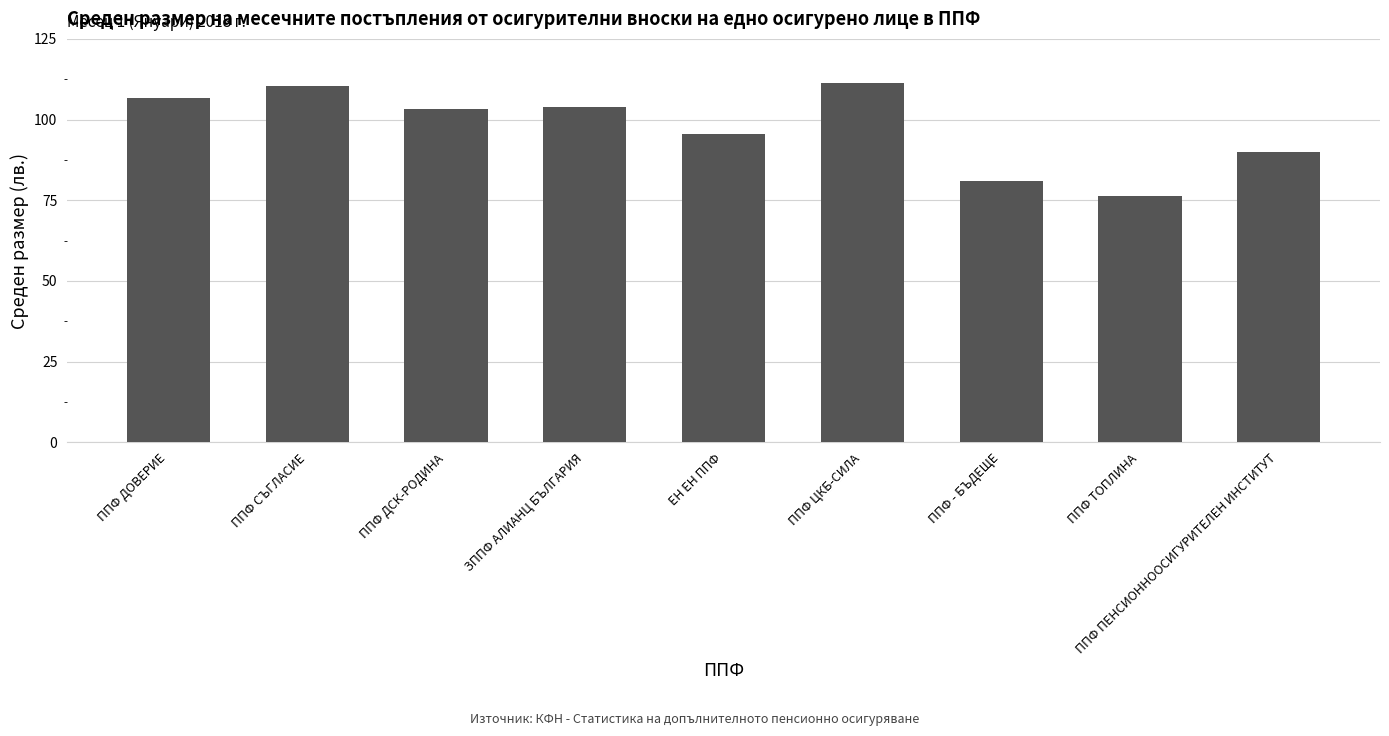

What is the sum of all values?

878.6